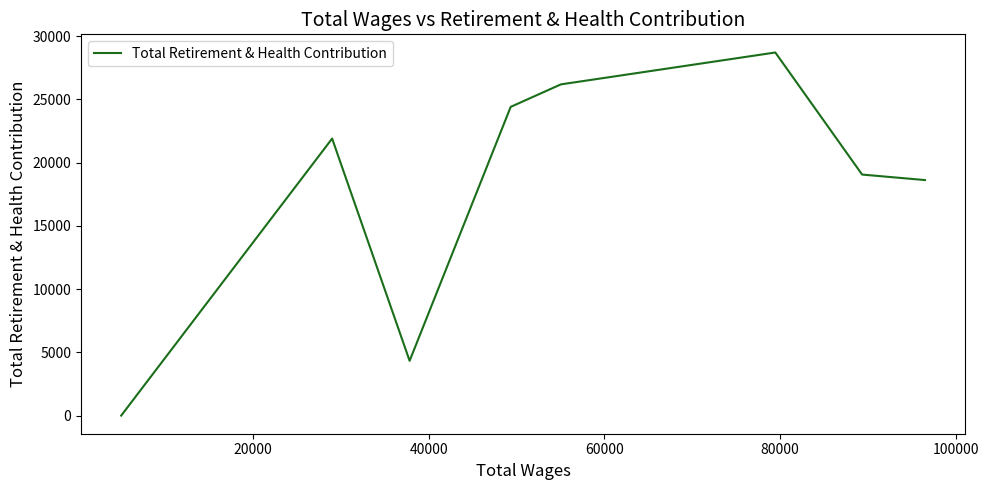

How many interior local valleys (lower than both neighbors) does the data have?

1